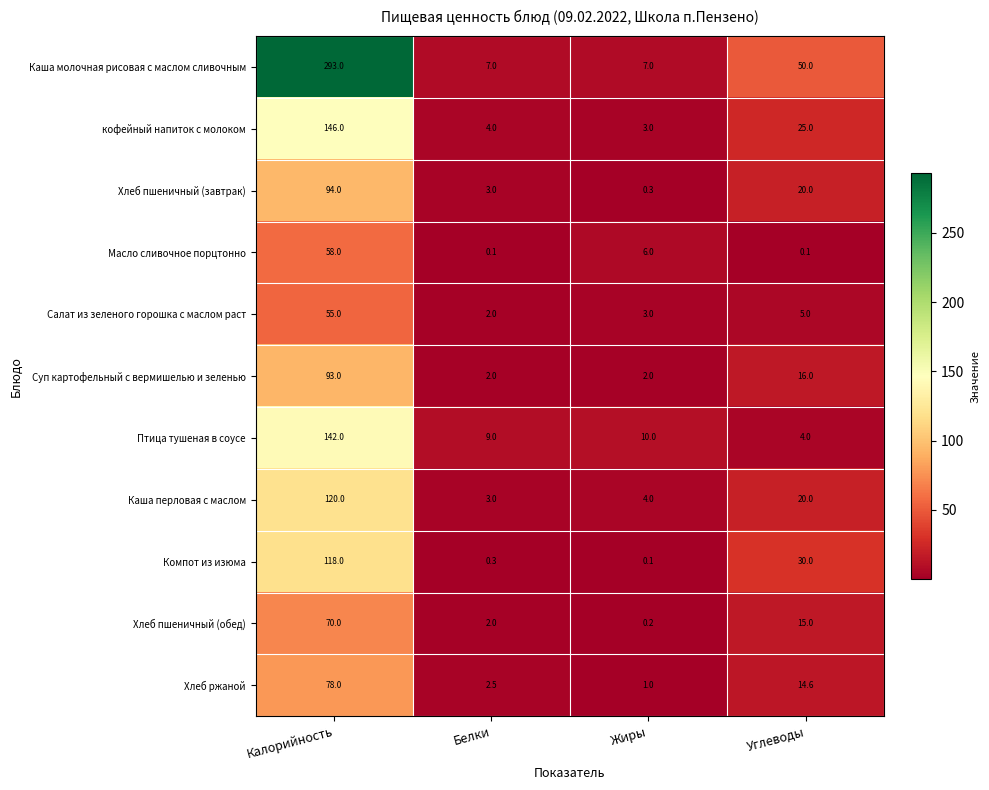

Between Белки and Жиры, which series saw the biggest shift?

Масло сливочное порцтонно